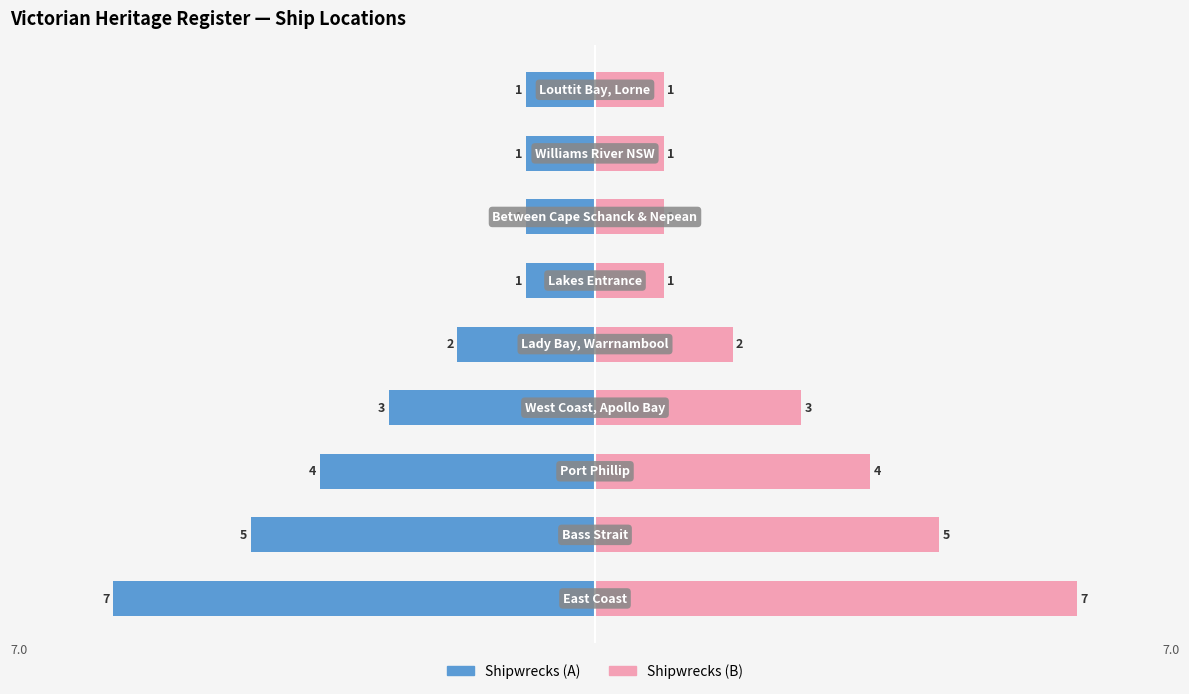

At how many categories does at least one series exceed 1?

5